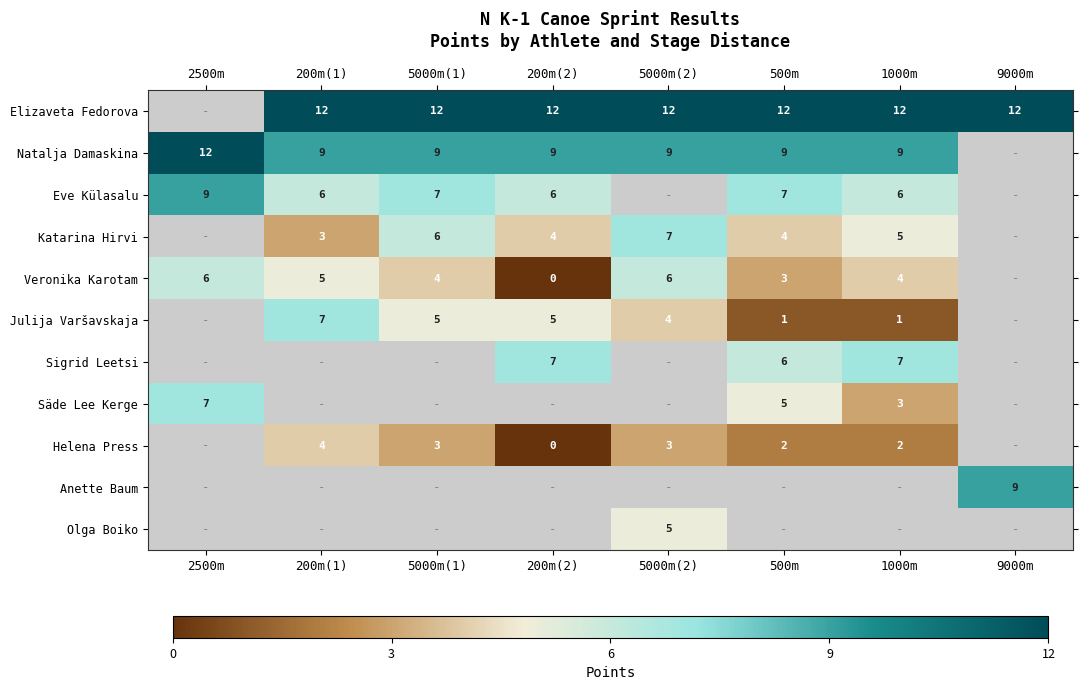

The value of Katarina Hirvi at 500m is 6. True or false?

False